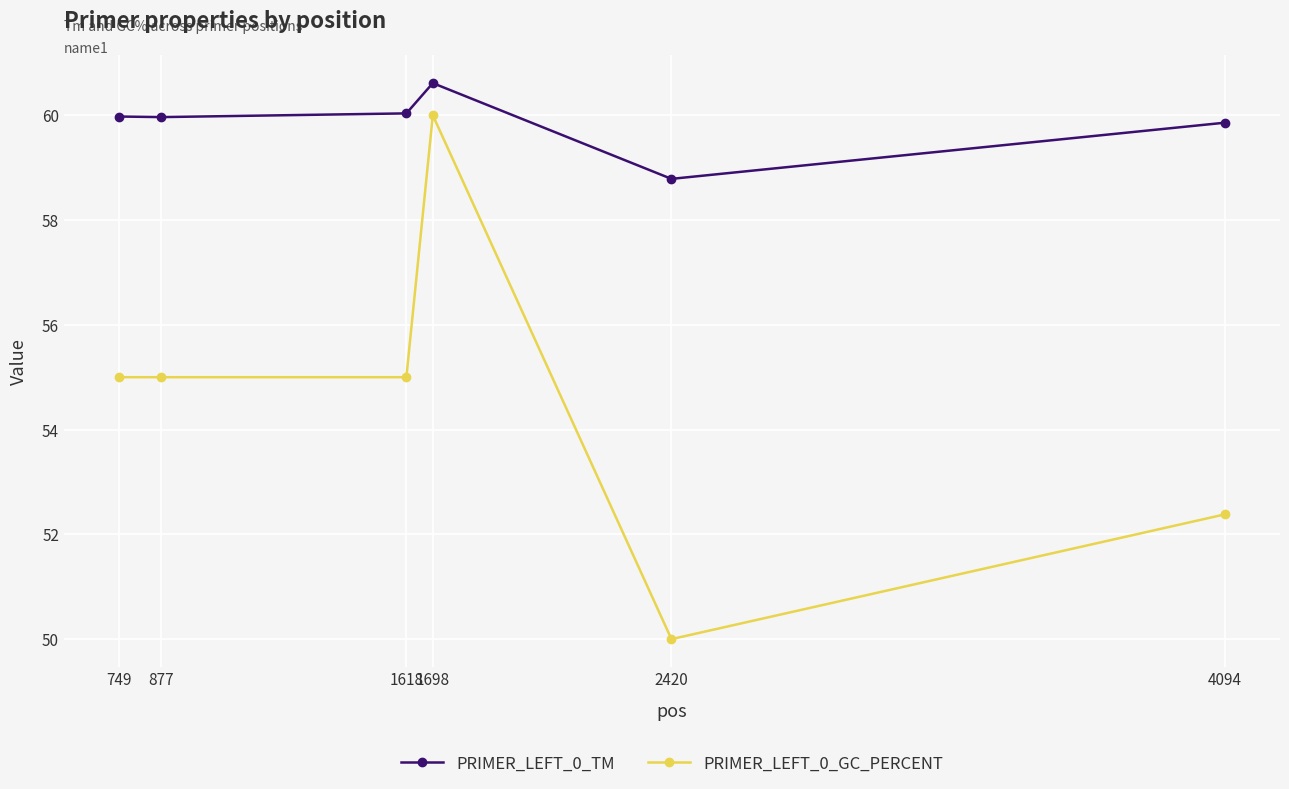

At which label is PRIMER_LEFT_0_TM closest to 59?

2420